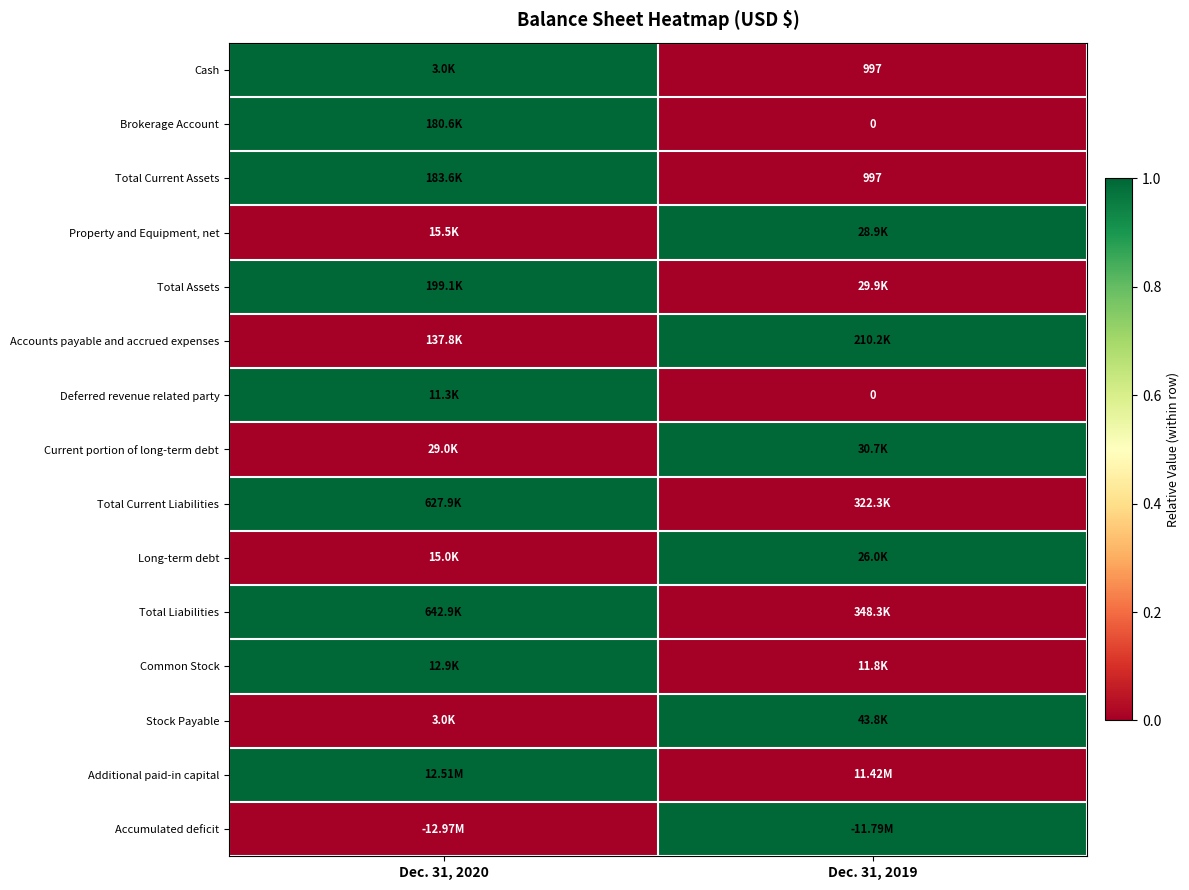

How many values in Deferred revenue related party are above zero?

1